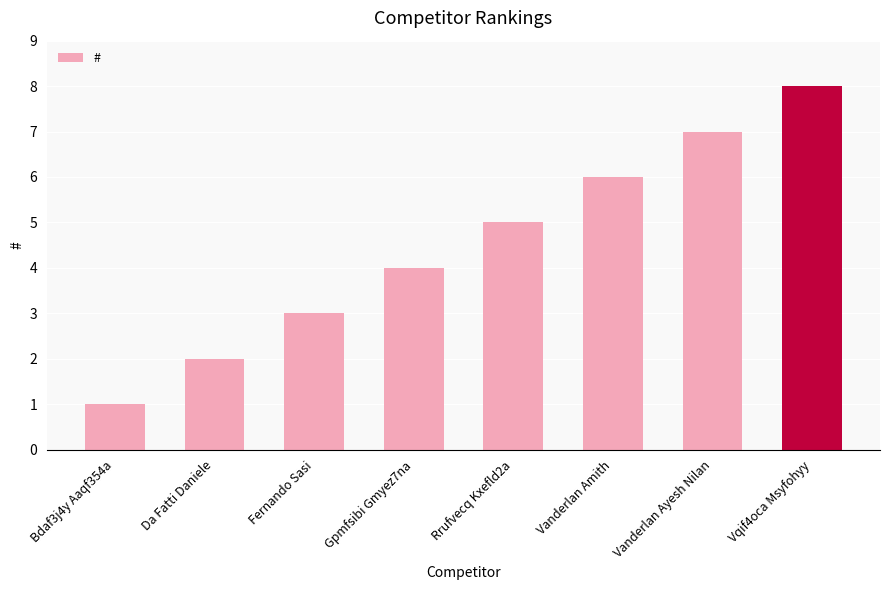

Reading right to left, extract all data points from this chart.

Vqif4oca Msyfohyy=8	Vanderlan Ayesh Nilan=7	Vanderlan Amith=6	Rrufvecq Kxefld2a=5	Gpmfsibi Gmyez7na=4	Fernando Sasi=3	Da Fatti Daniele=2	Bdaf3j4y Aaqf354a=1